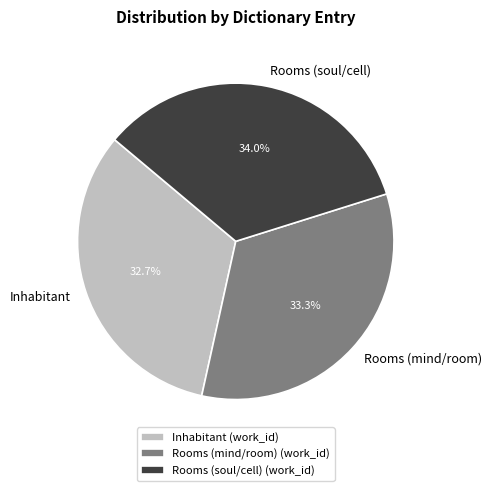

To the nearest percent, what is the difference between the Rooms (soul/cell) and Inhabitant slice percentages?

1%